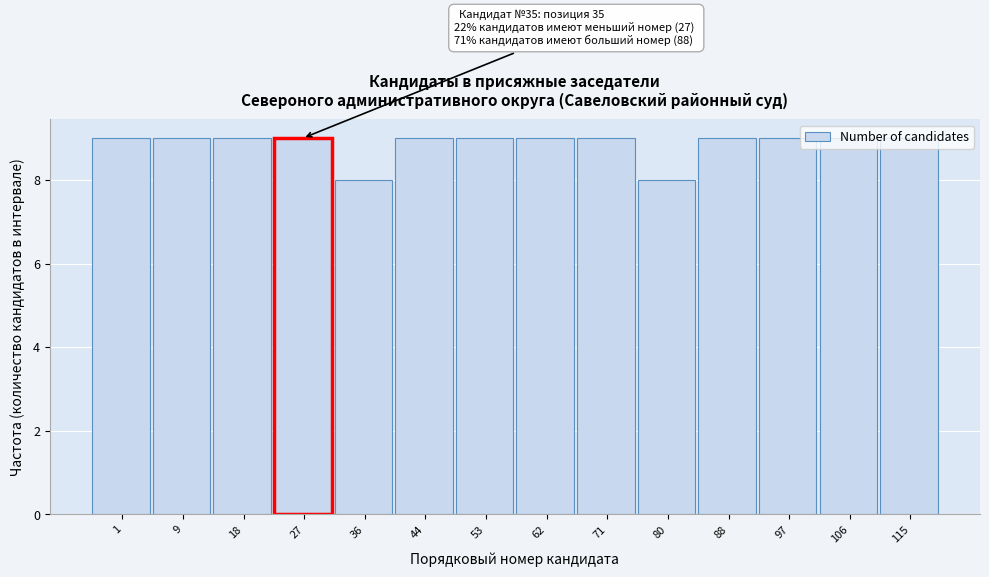

What is the ratio of the value at 18 to the value at 53?

1.0